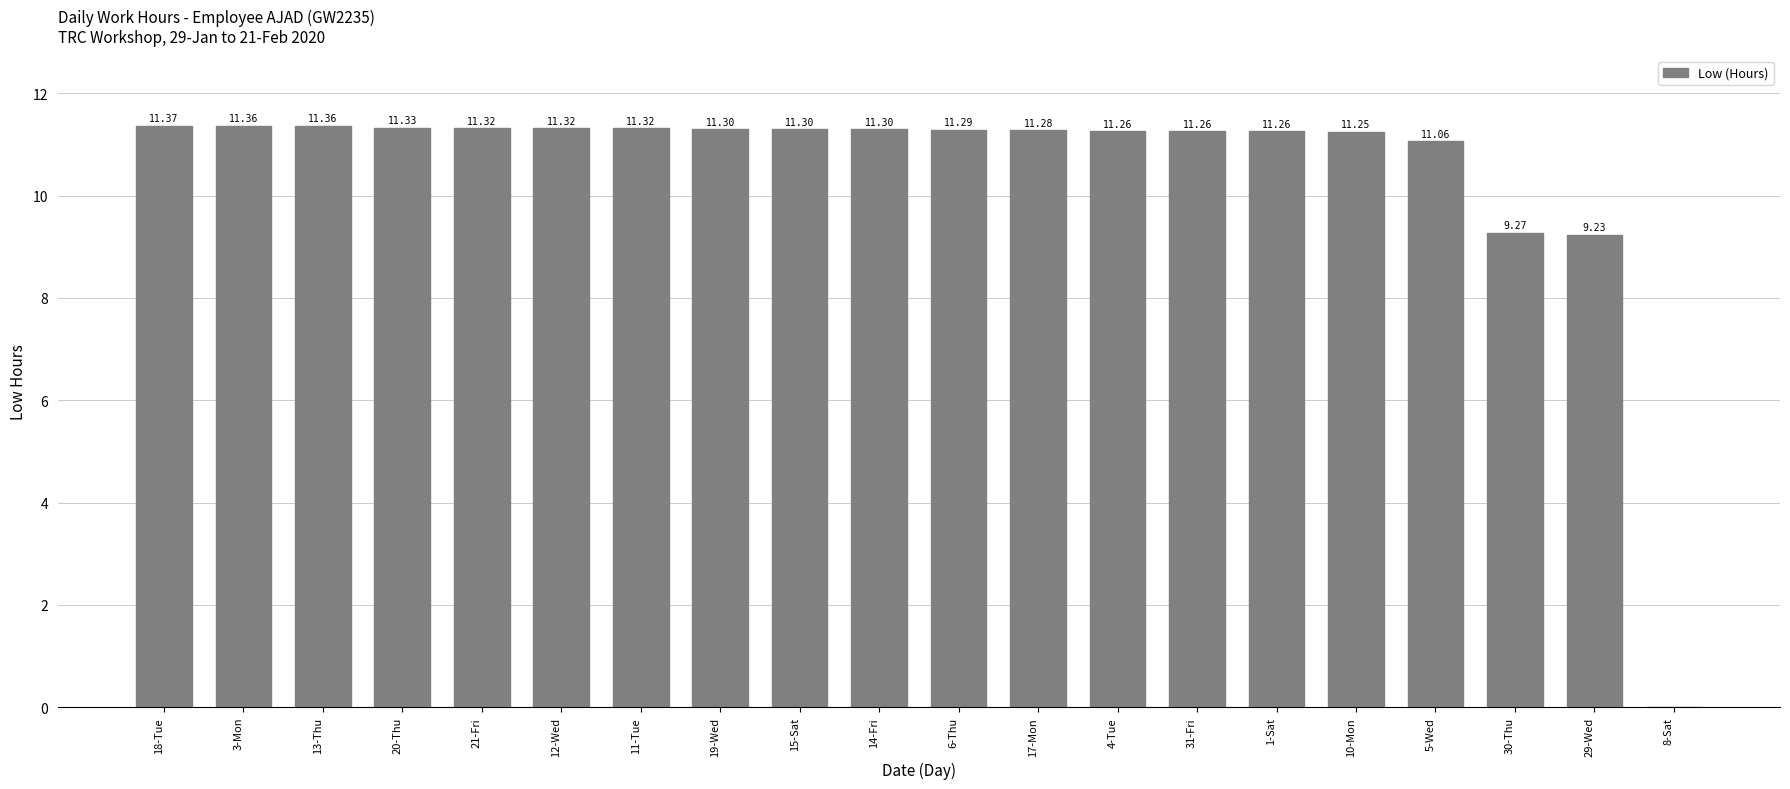

The chart shows a value of 11.3 at 1-Sat. True or false?

True